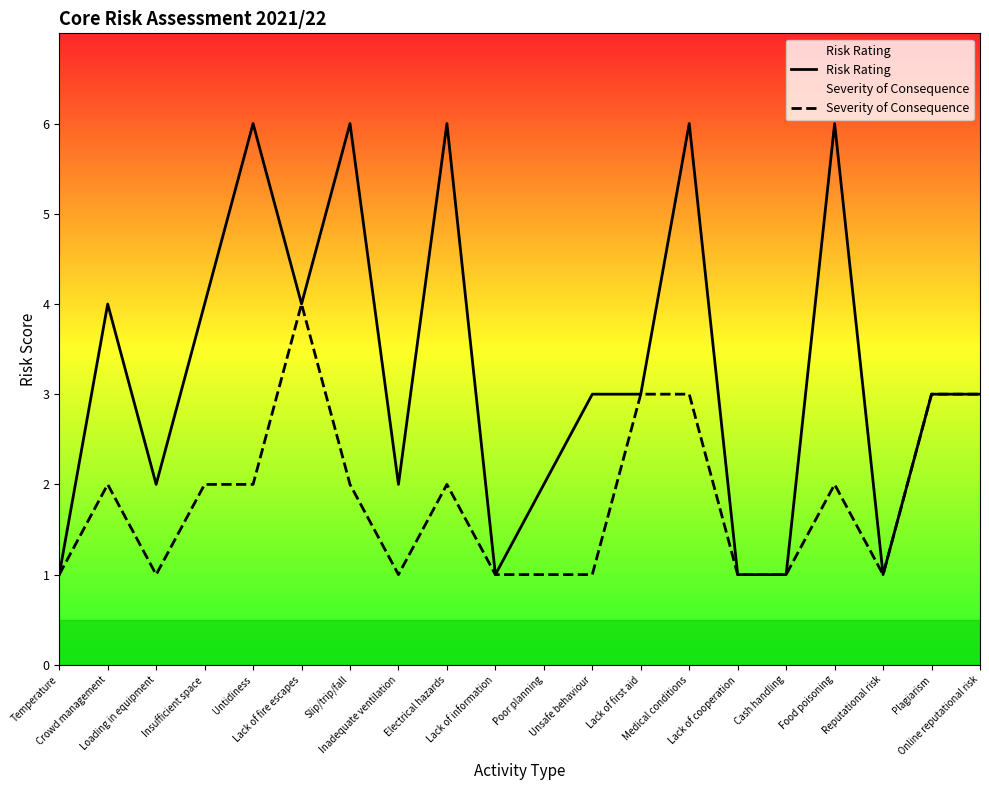

Which category has the lowest value in the Risk Rating series?

Temperature